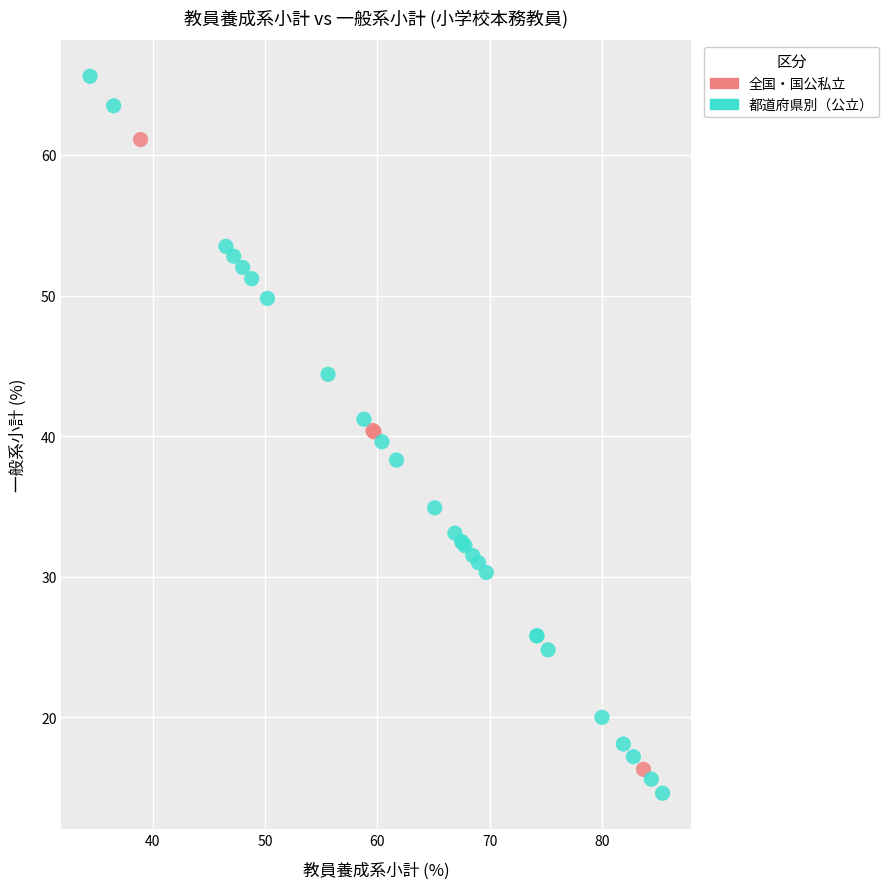

Which series reaches the minimum Y coordinate?

都道府県別（公立）